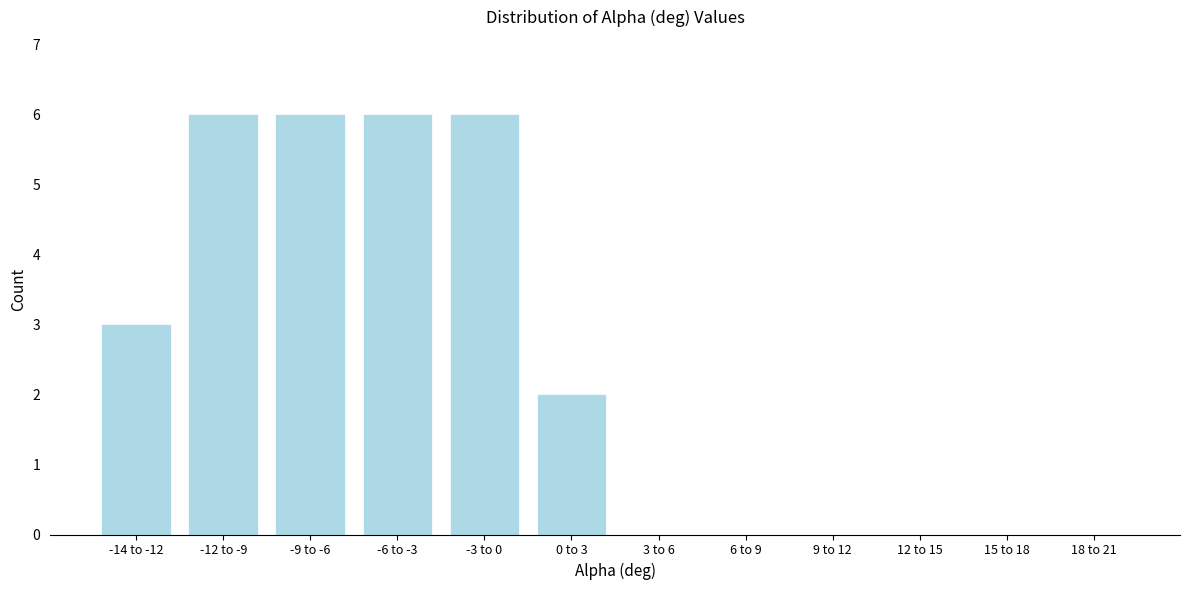

Reading left to right, extract all data points from this chart.

-14 to -12=3	-12 to -9=6	-9 to -6=6	-6 to -3=6	-3 to 0=6	0 to 3=2	3 to 6=0	6 to 9=0	9 to 12=0	12 to 15=0	15 to 18=0	18 to 21=0